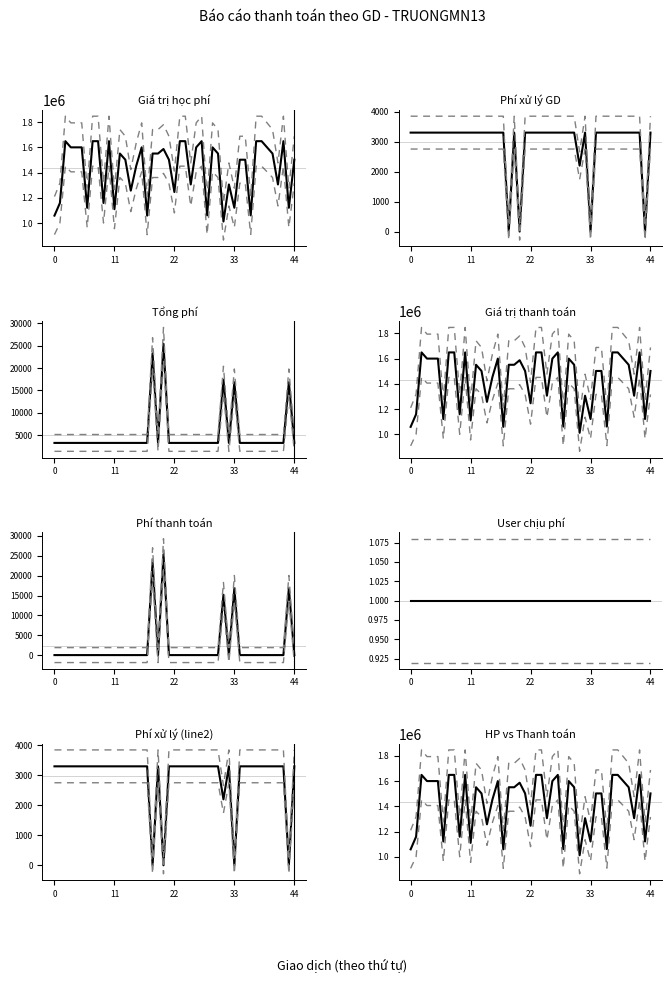

What is the difference between the maximum and minimum values in the Giá trị thanh toán series?

590000